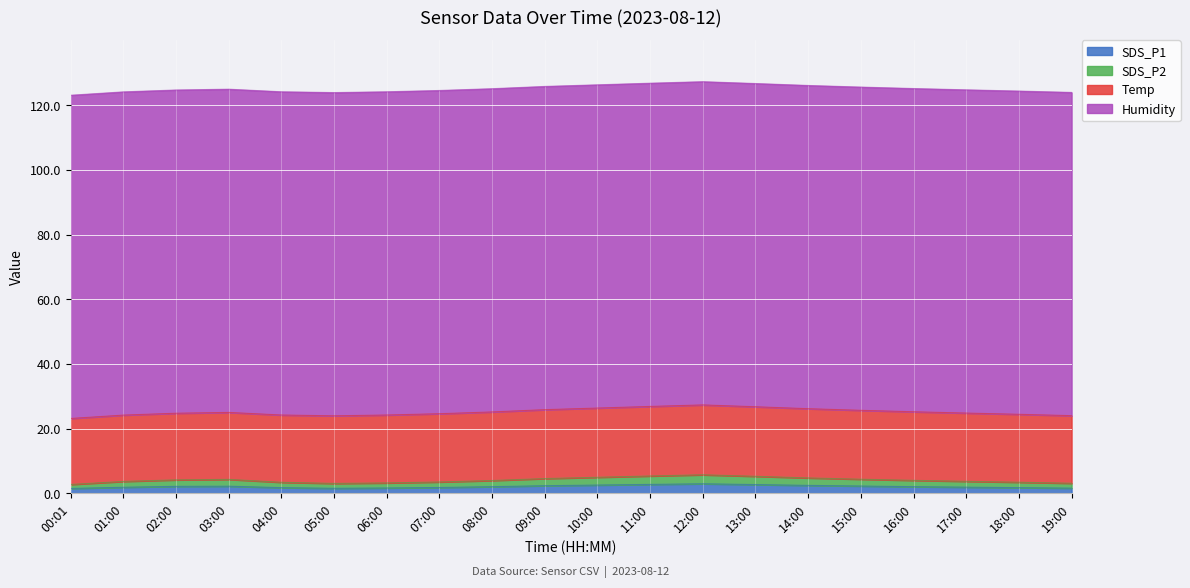

Which has a higher value, 18:00 or 02:00?

02:00